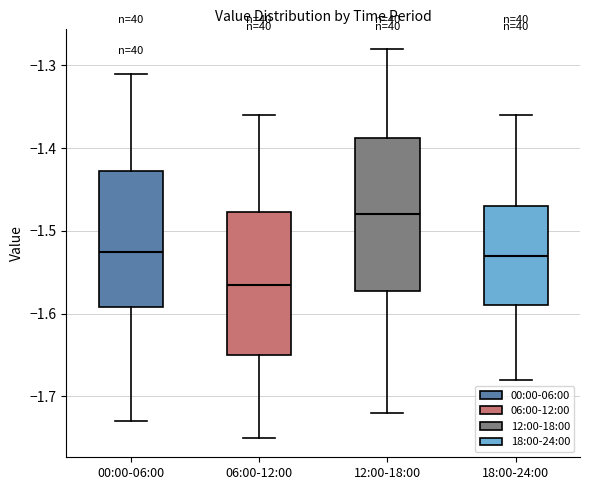

Reading left to right, read every box against the y-axis: the position of its median line, the range the box covers, and the ends of its whiskers. The values are not printed on the chart, so give them approximately, as read against the axis.

00:00-06:00: median -1.52, box -1.59 to -1.43, whiskers -1.73 to -1.31
06:00-12:00: median -1.56, box -1.65 to -1.48, whiskers -1.75 to -1.36
12:00-18:00: median -1.48, box -1.57 to -1.39, whiskers -1.72 to -1.28
18:00-24:00: median -1.53, box -1.59 to -1.47, whiskers -1.68 to -1.36